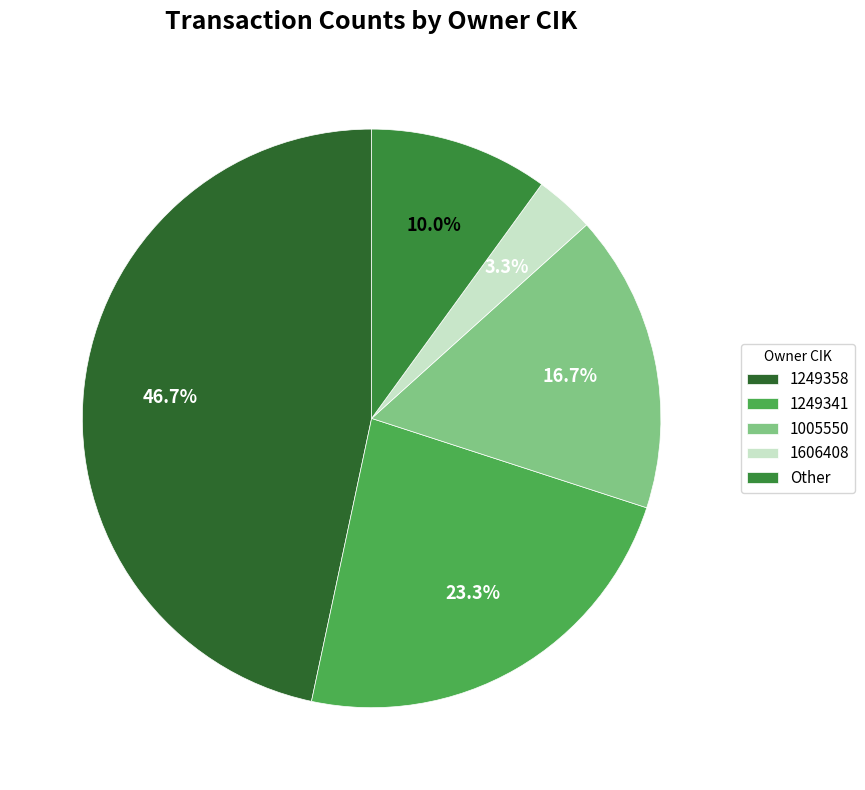

How many segments does this pie chart have?

5